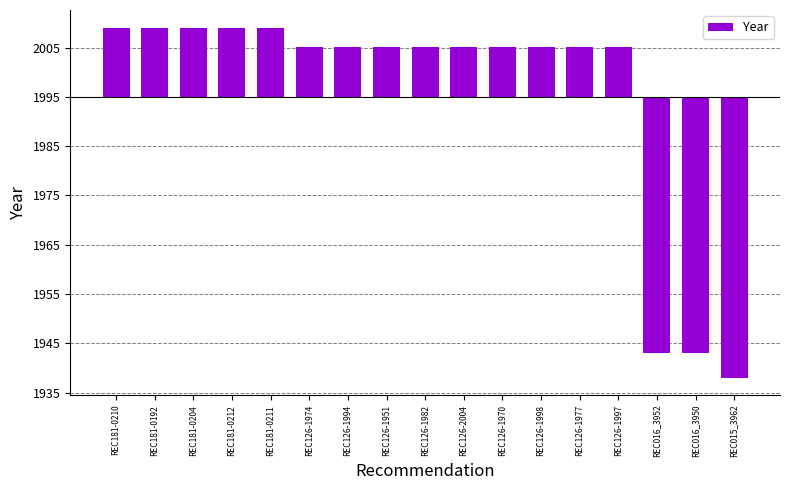

What is the change in value from REC181-0204 to REC126-1977?

-4.0